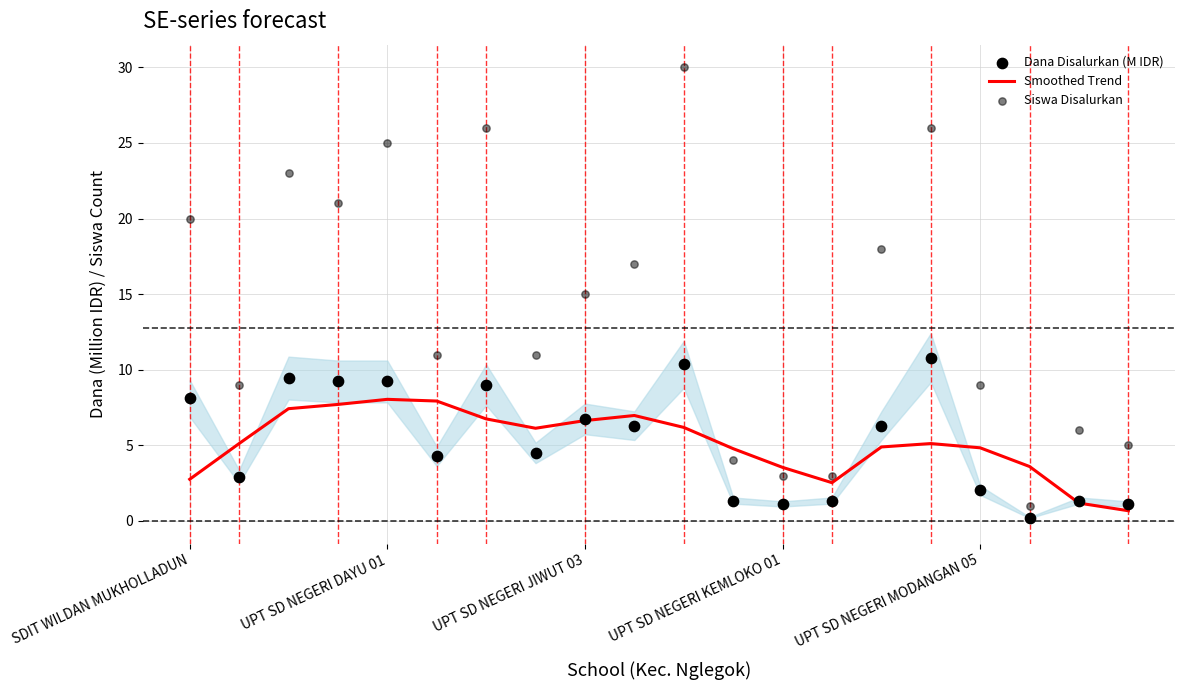

True or false: Smoothed Trend has a value of 3.5 at UPT SD NEGERI KEMLOKO 01.

True